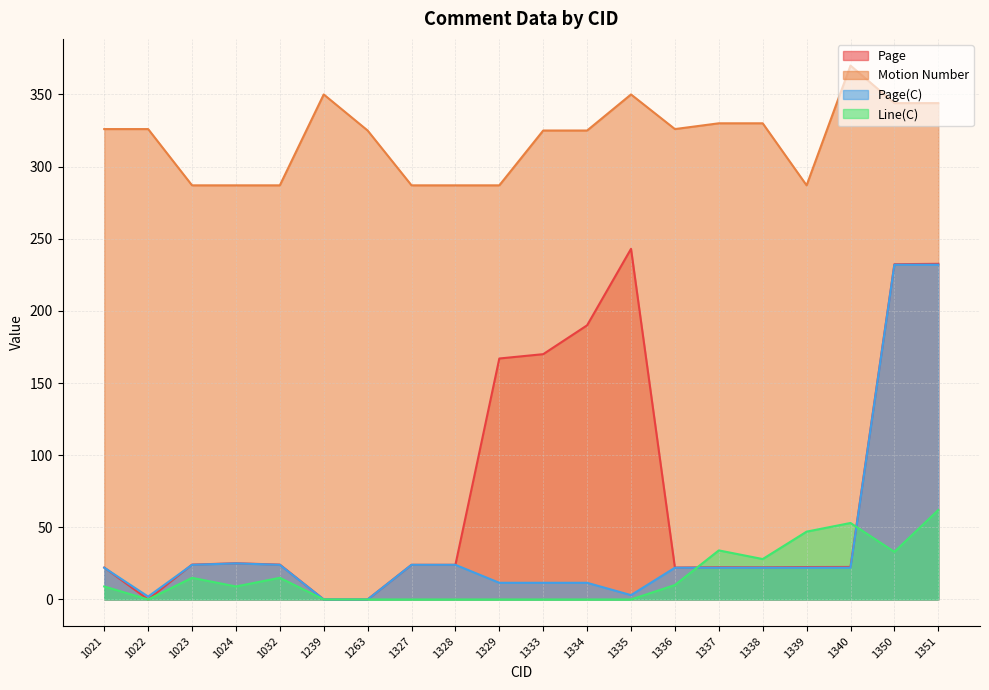

After their last crossing, which series has the higher values: Page(C) or Line(C)?

Page(C)